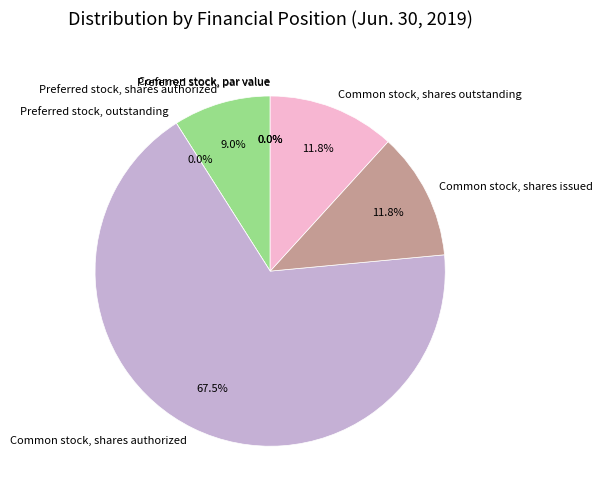

How many slices are in this pie chart?

7